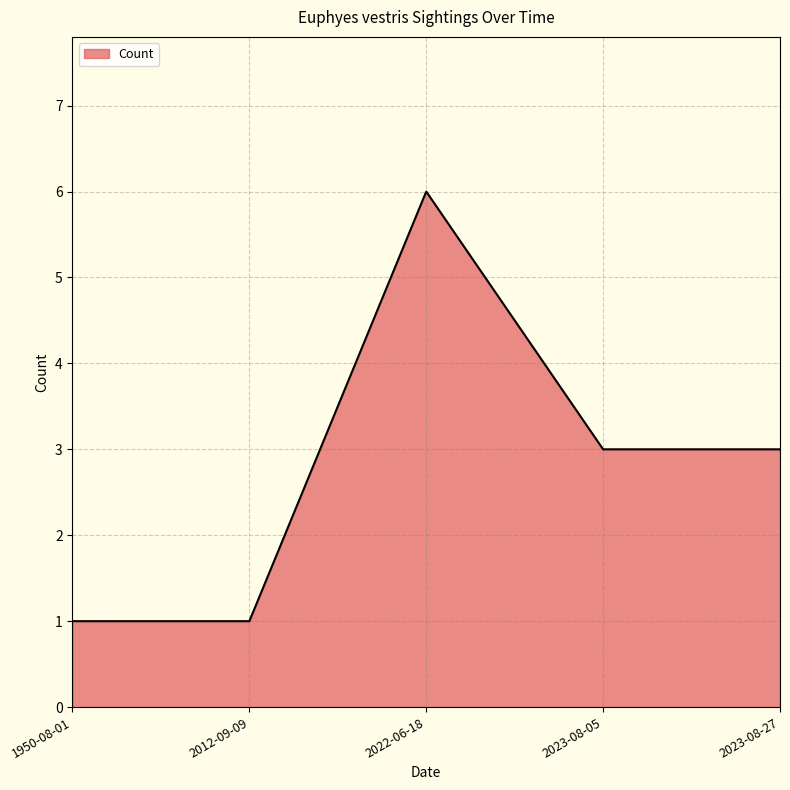

At which category does the data reach its first local peak?

2022-06-18